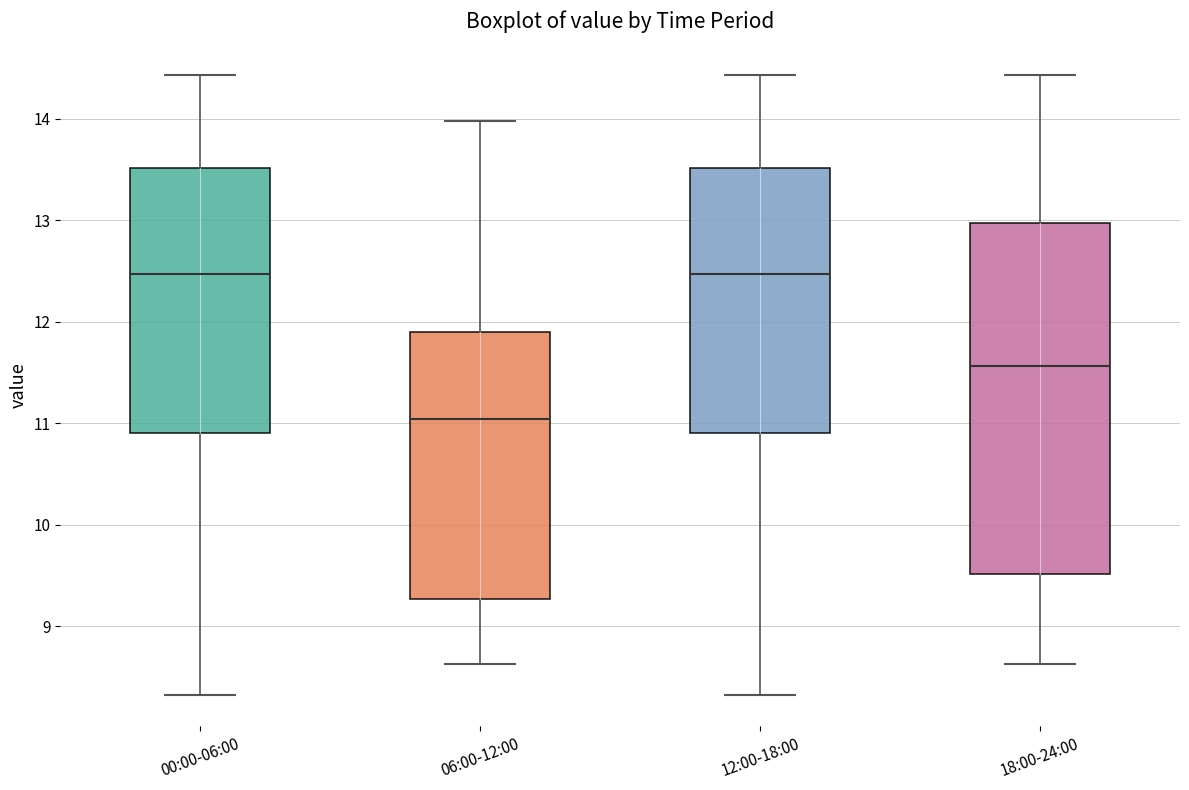

Where does the median line of the box for 18:00-24:00 sit on the y-axis? The values are not printed on the chart, so give them approximately, as read against the axis.

11.6